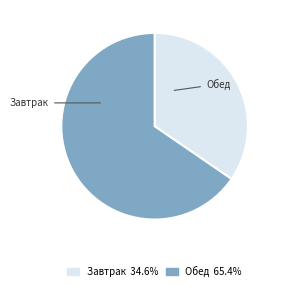

Is it true that Завтрак is 43% of the pie?

False